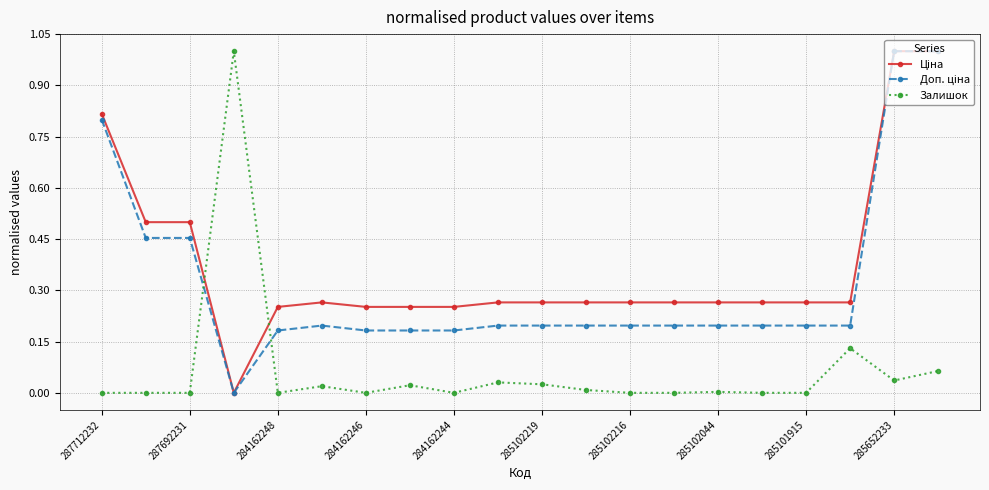

How many lines are shown in the chart?

3